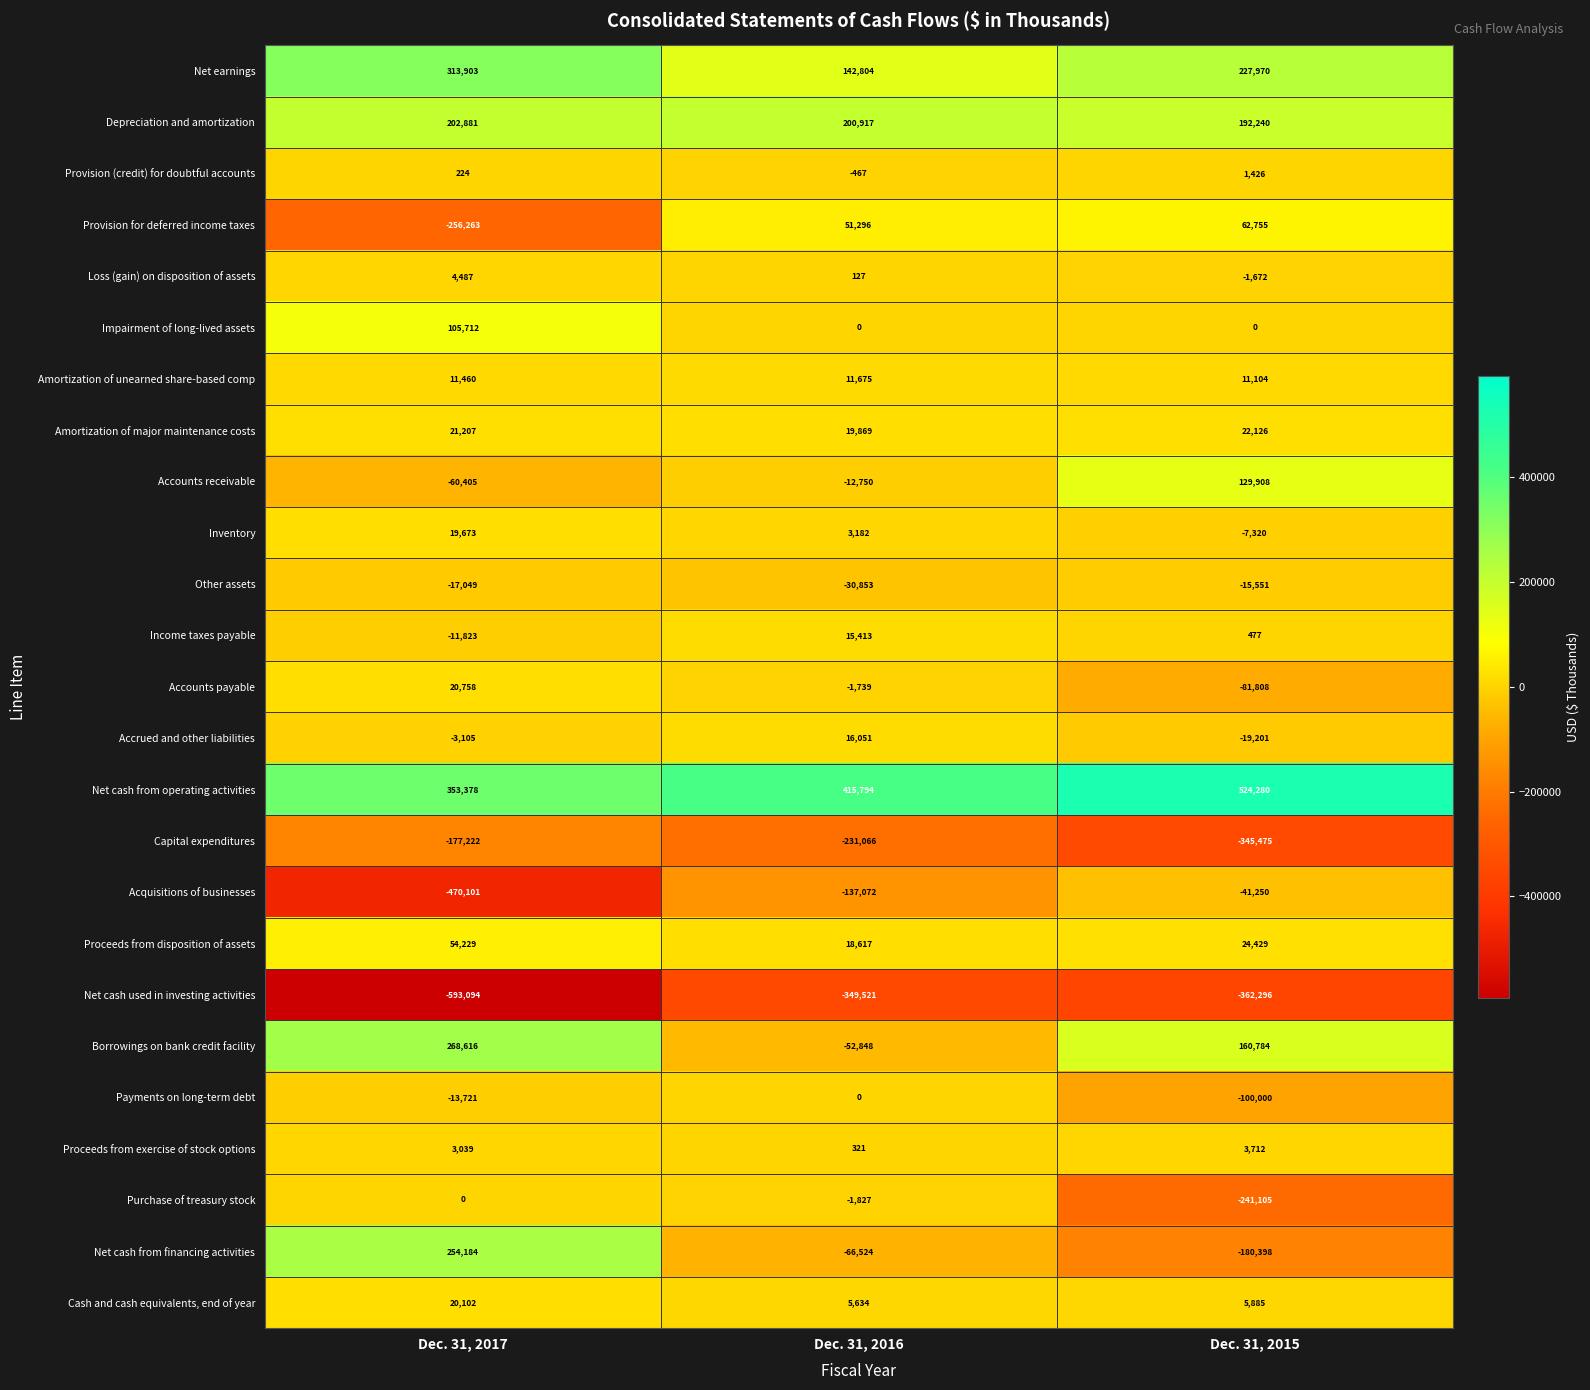

What is the sum of the Accounts payable values at Dec. 31, 2015 and Dec. 31, 2017?

-61050